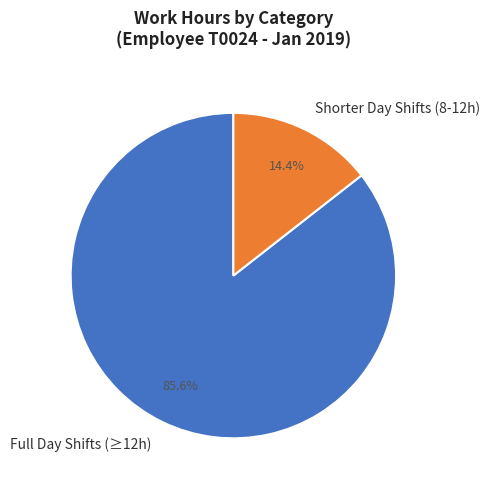

What is the smallest slice in the pie chart?

Shorter Day Shifts (8-12h)